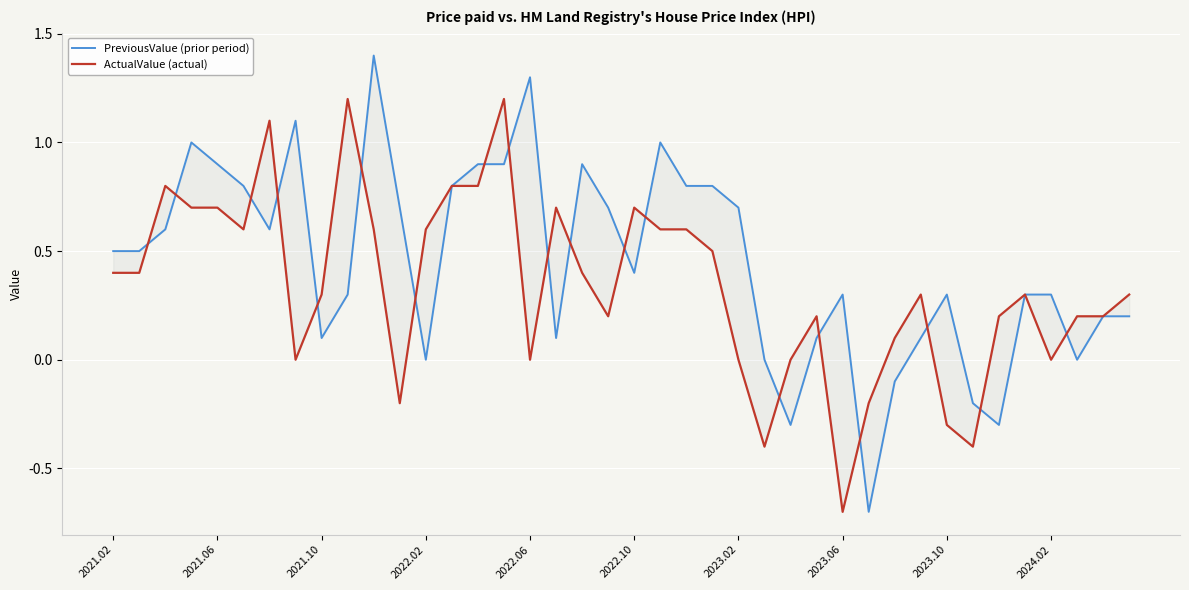

At which label is PreviousValue (prior period) closest to 0?

2022.02